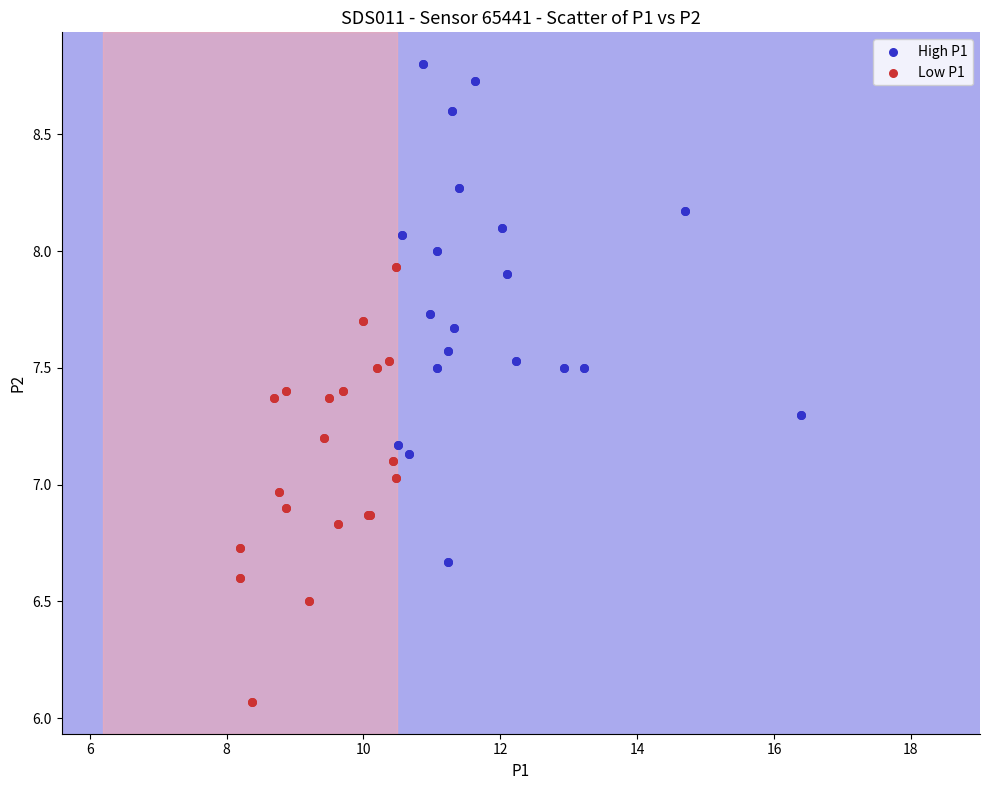

Which series reaches the minimum Y coordinate?

Low P1